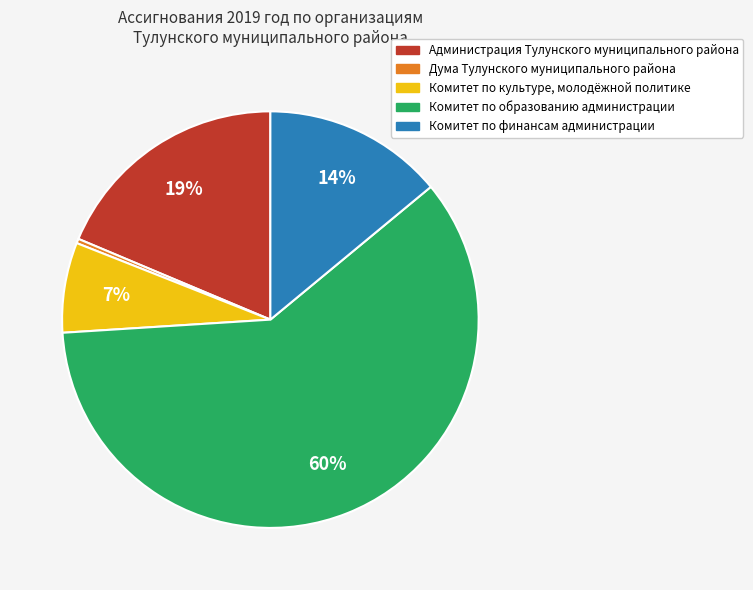

The Администрация Тулунского муниципального района slice represents 13% of the pie. True or false?

False